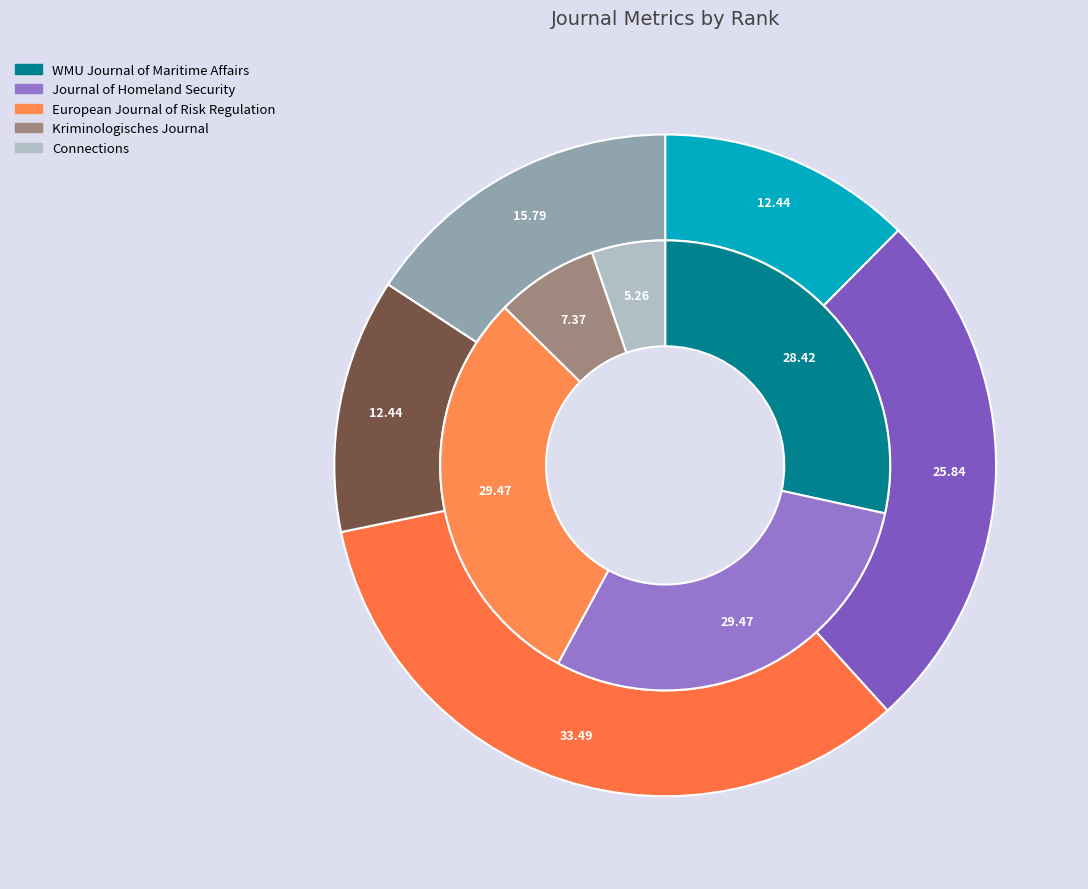

The WMU Journal of Maritime Affairs slice represents 12% of the pie. True or false?

True